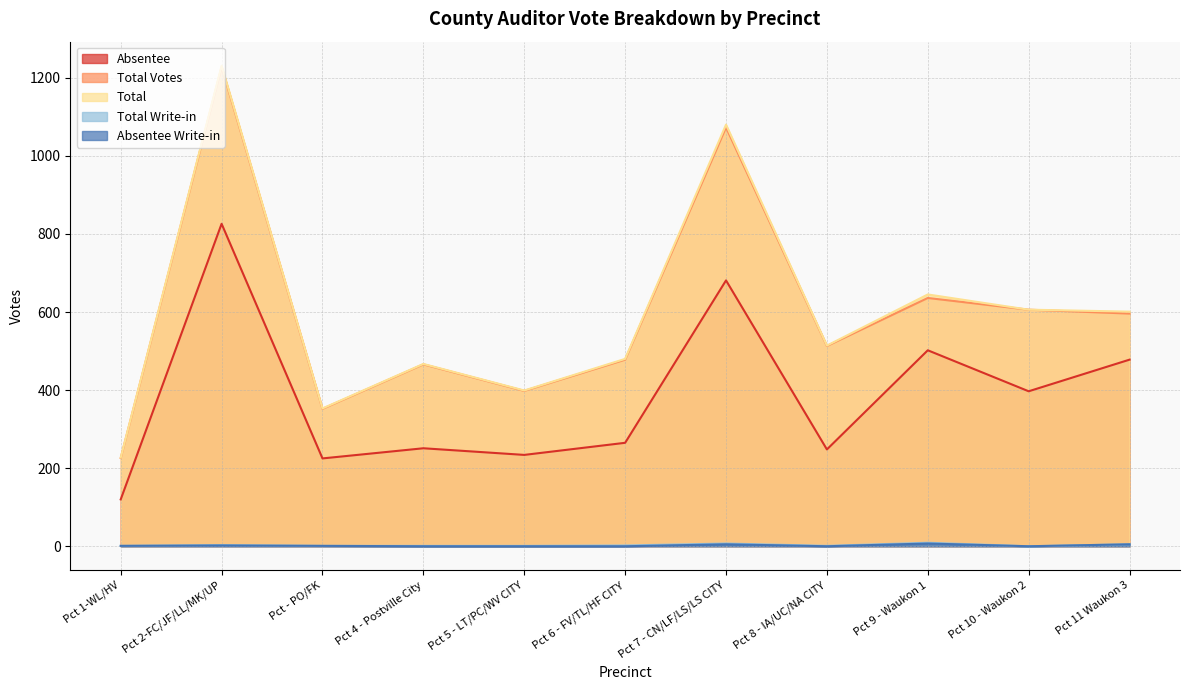

How many values in the Absentee series are below 265?

5